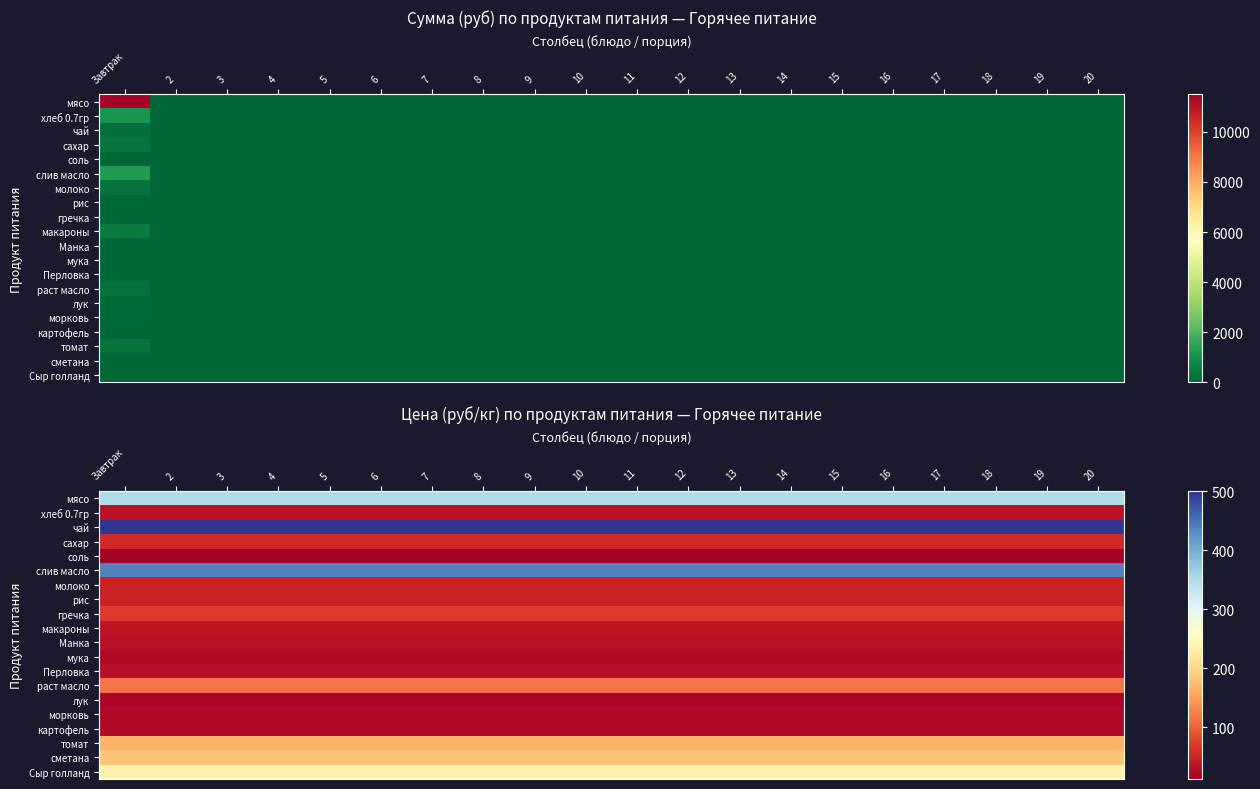

Is the value of мука at 12 greater than the value of Сыр голланд at 3?

No